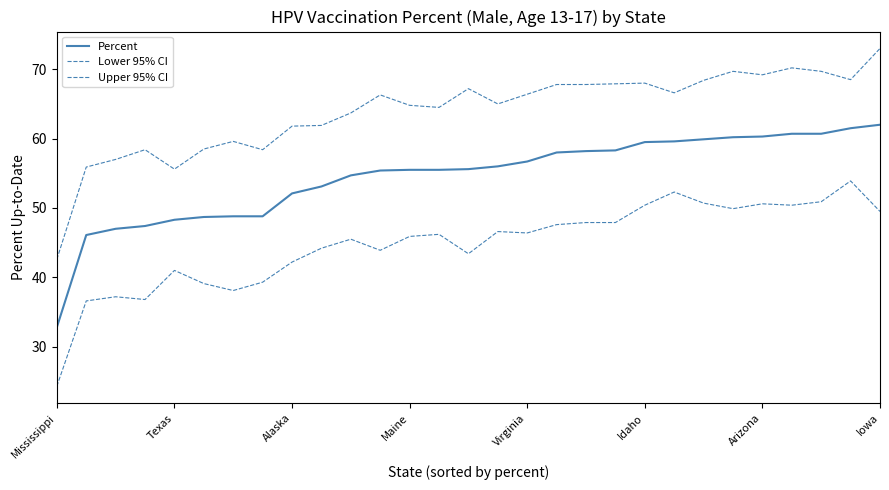

At how many categories does at least one series exceed 24?

29